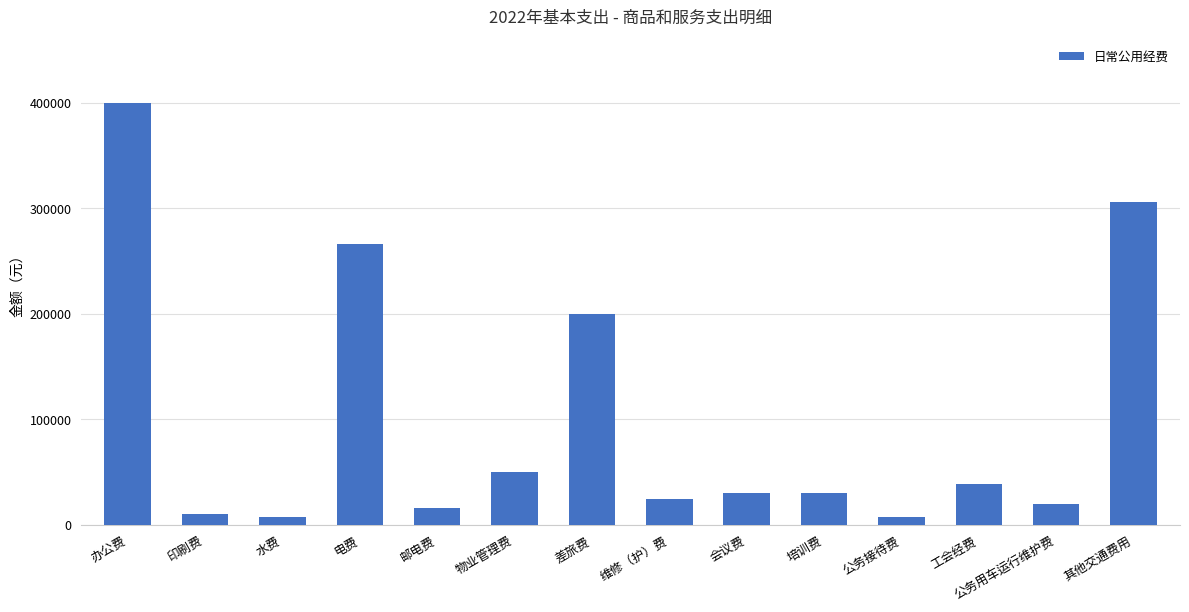

What is the sum of all values?

1403975.1